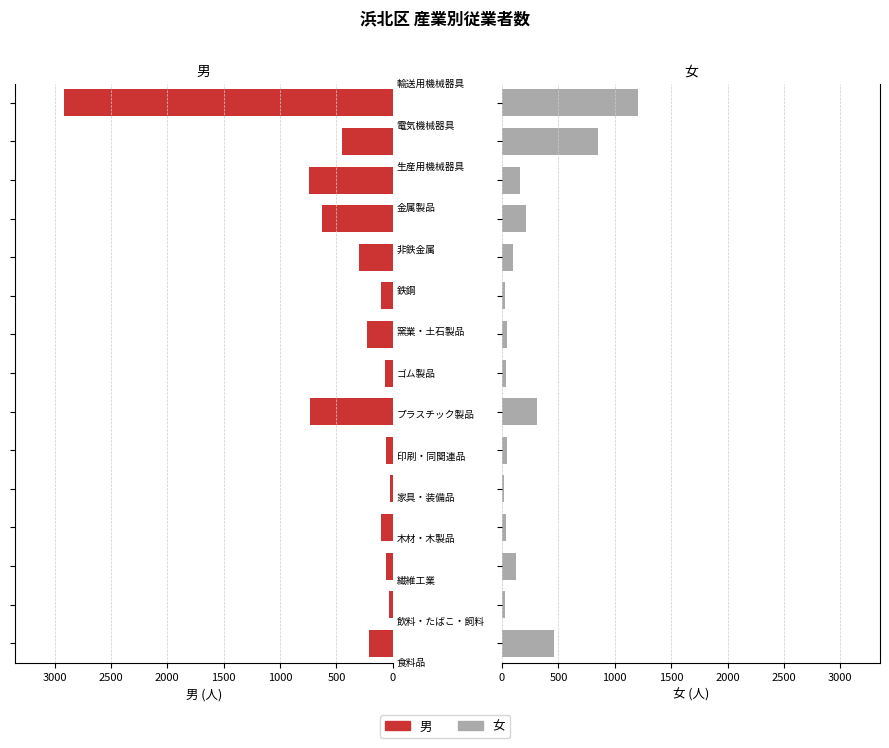

What is the value of the 女 bar at the 12th from the left?

211